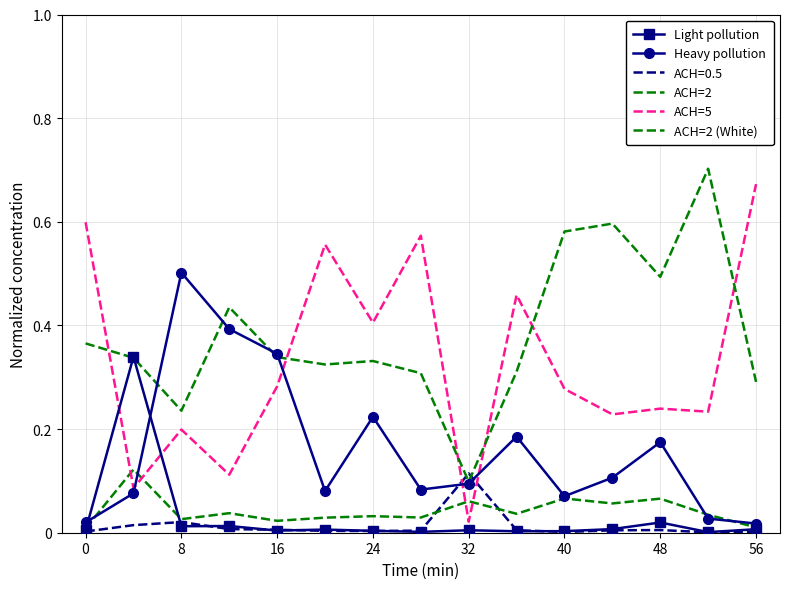

True or false: Light pollution and ACH=2 cross at least once.

True